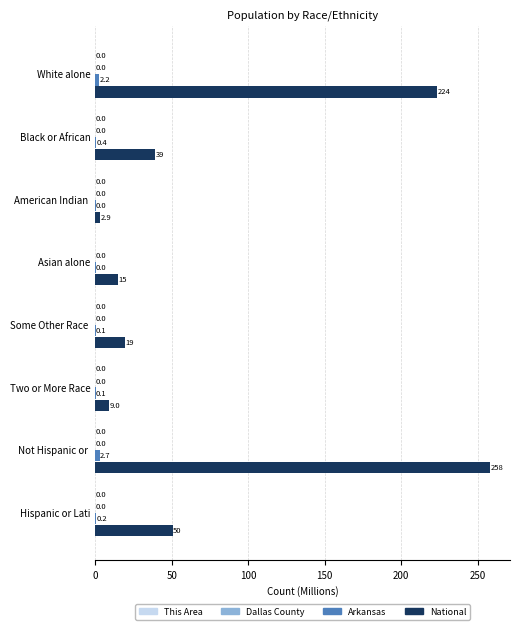

Between Black or African and Some Other Race , which series saw the biggest shift?

National